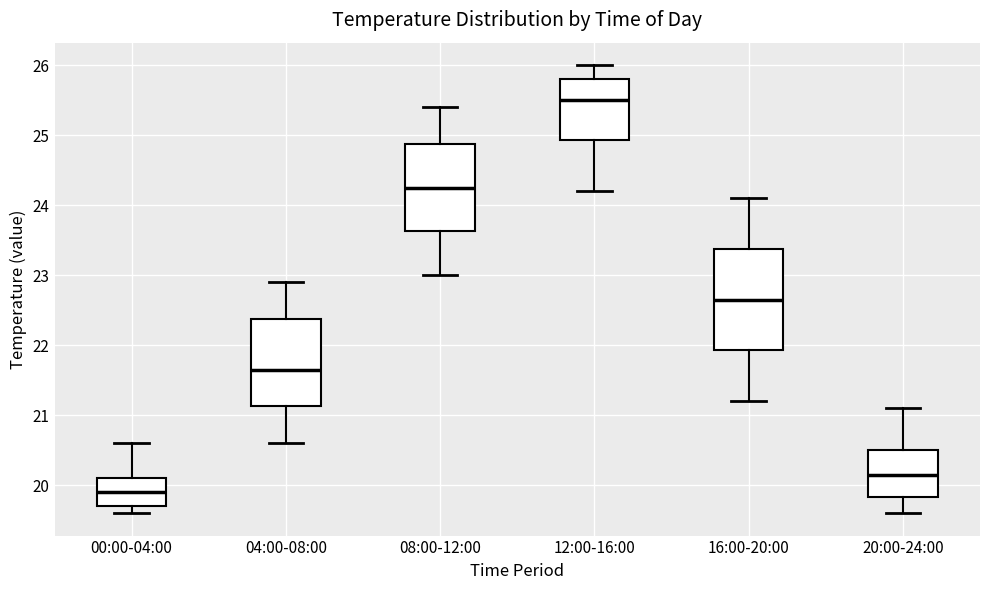

Reading left to right, transcribe this box plot: for each box, give where its median line is, the range the box spans, and where its two whiskers end, as read against the y-axis. The values are not printed on the chart, so give them approximately, as read against the axis.

00:00-04:00: median 19.9, box 19.7 to 20.1, whiskers 19.6 to 20.6
04:00-08:00: median 21.7, box 21.1 to 22.4, whiskers 20.6 to 22.9
08:00-12:00: median 24.3, box 23.6 to 24.9, whiskers 23.0 to 25.4
12:00-16:00: median 25.5, box 24.9 to 25.8, whiskers 24.2 to 26.0
16:00-20:00: median 22.7, box 21.9 to 23.4, whiskers 21.2 to 24.1
20:00-24:00: median 20.2, box 19.8 to 20.5, whiskers 19.6 to 21.1